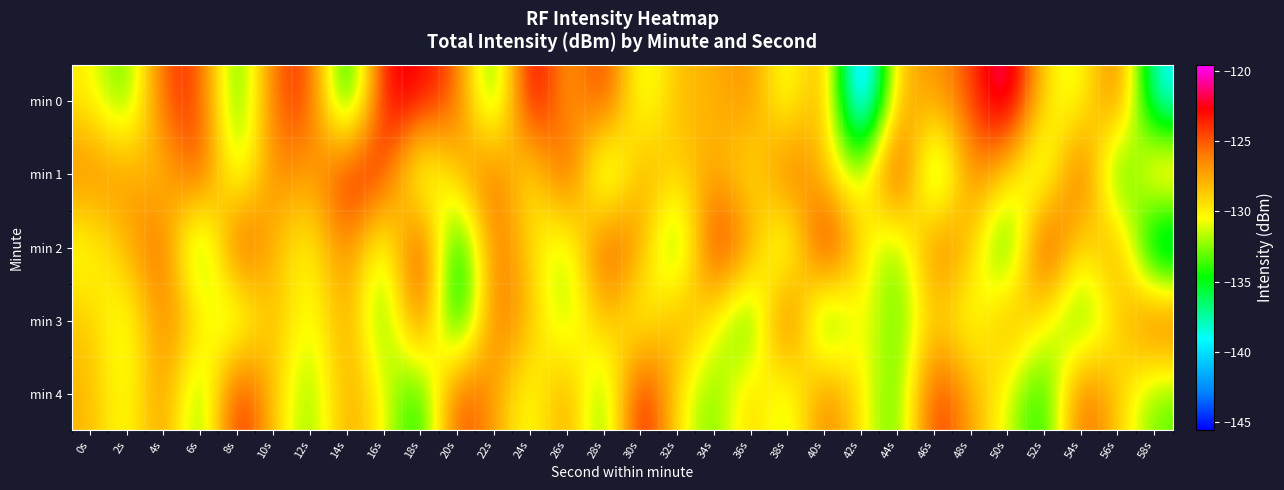

At how many categories does at least one series exceed -136?

30